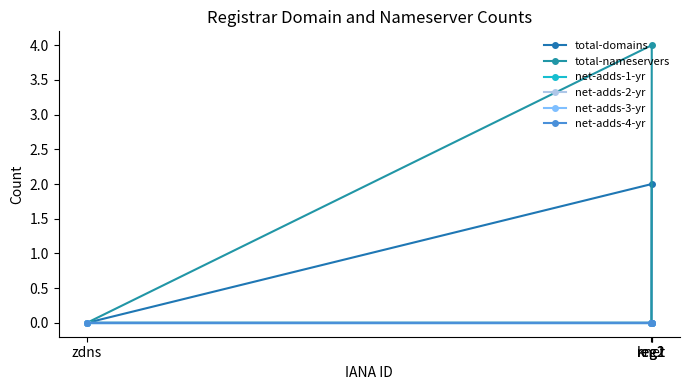

Which category has the lowest value across all series?

reg2